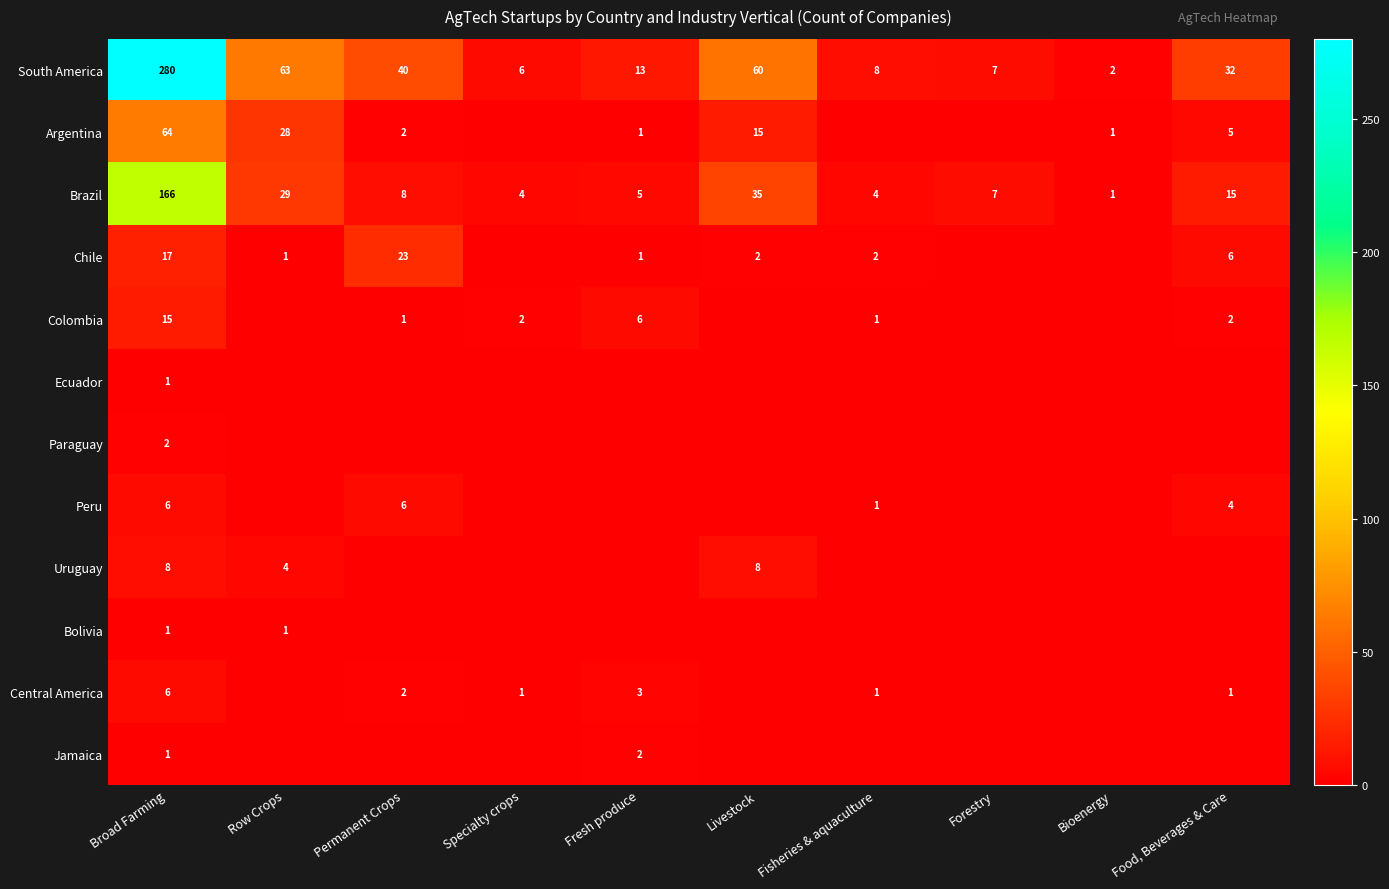

Count the number of data series in this chart.

12